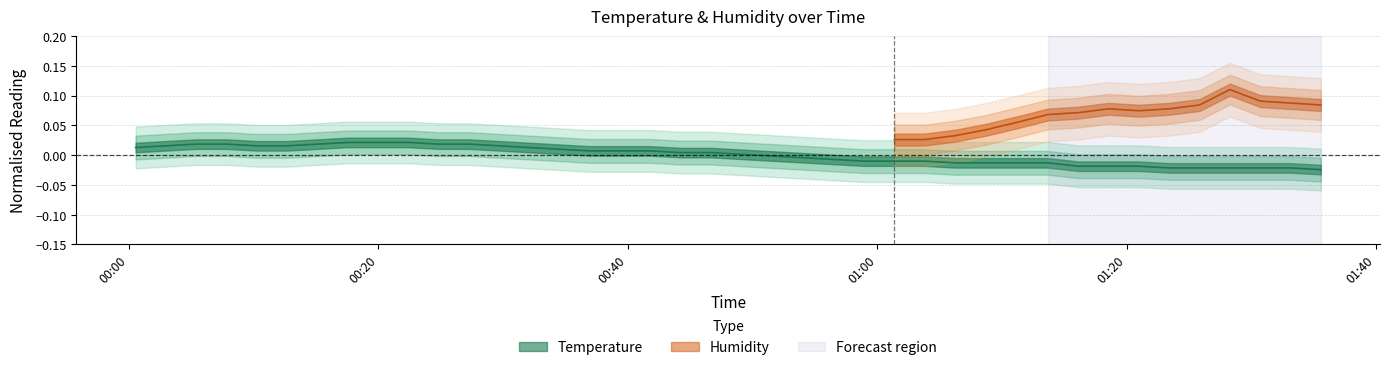

How many values are above zero?

21